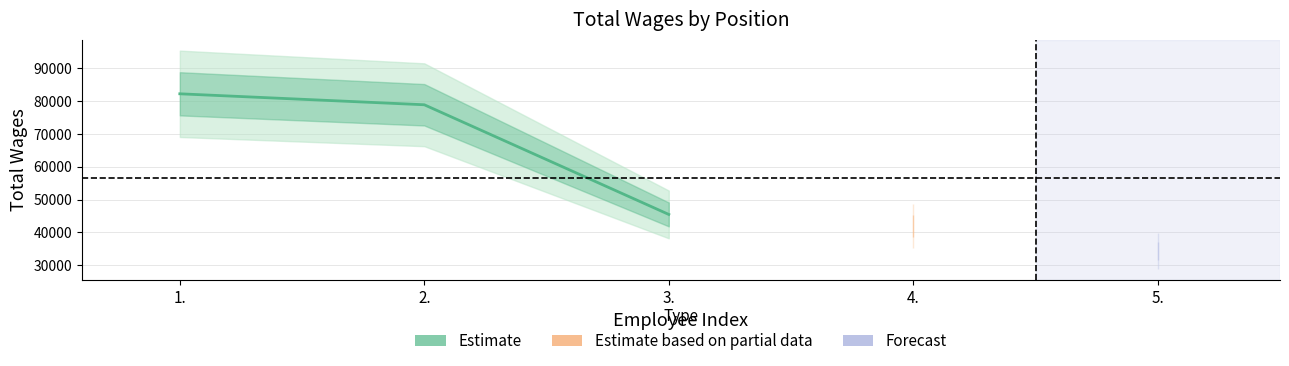

Is it true that the value at 2. is 118772?

False